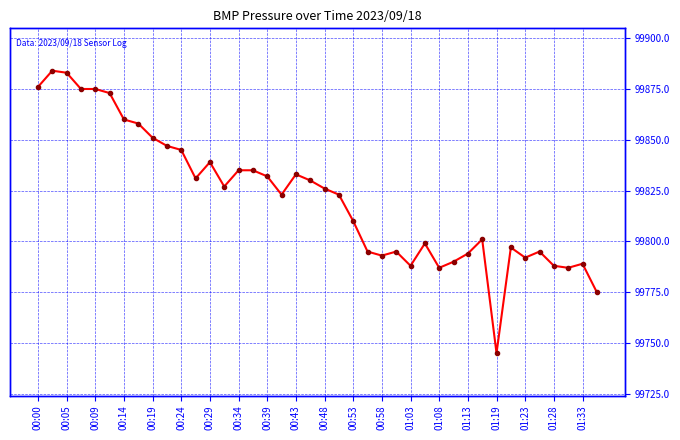

What is the difference between the maximum and second lowest values?

109